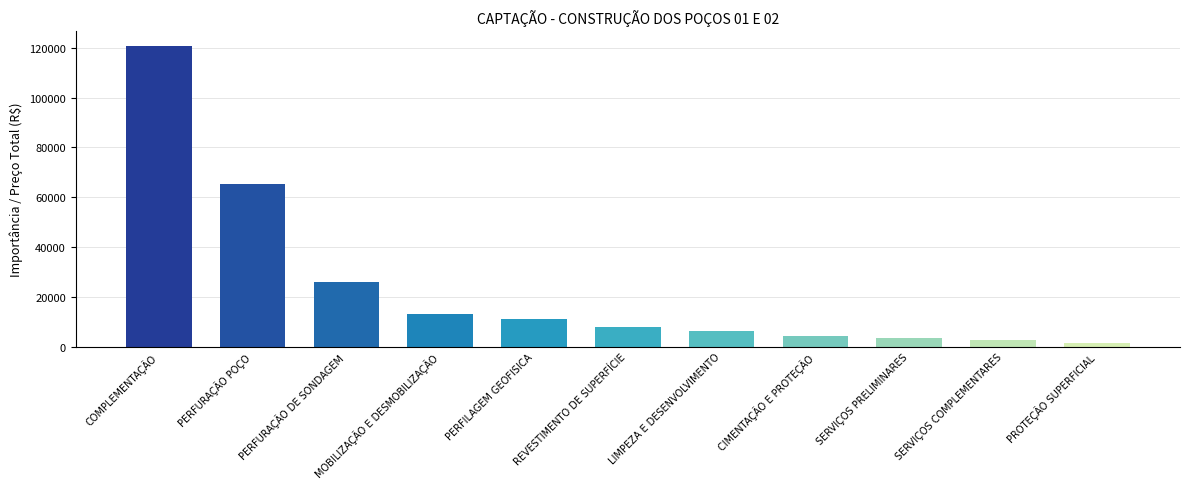

What is the change in value from COMPLEMENTAÇÃO to PERFILAGEM GEOFISICA?

-109581.0